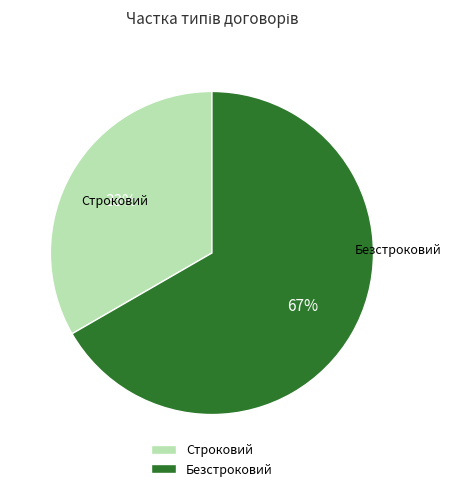

To the nearest percent, what is the combined percentage of Строковий and Безстроковий?

100%